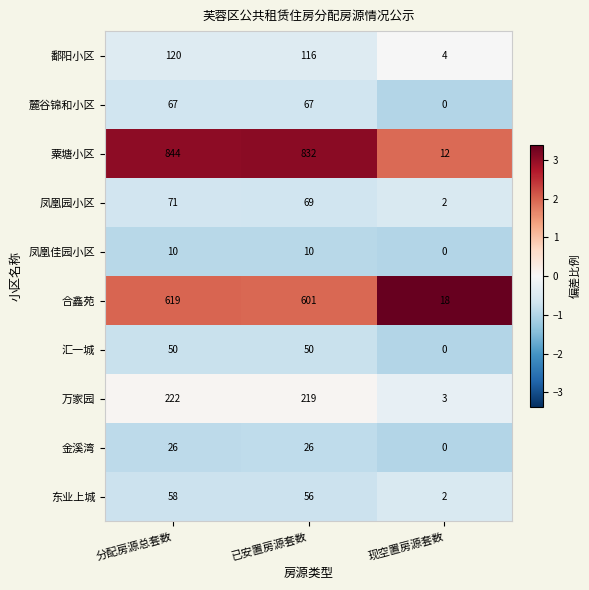

Reading left to right, what are all the values shown in this chart?

鄱阳小区: 120	116	4
麓谷锦和小区: 67	67	0
粟塘小区: 844	832	12
凤凰园小区: 71	69	2
凤凰佳园小区: 10	10	0
合鑫苑: 619	601	18
汇一城: 50	50	0
万家园: 222	219	3
金溪湾: 26	26	0
东业上城: 58	56	2